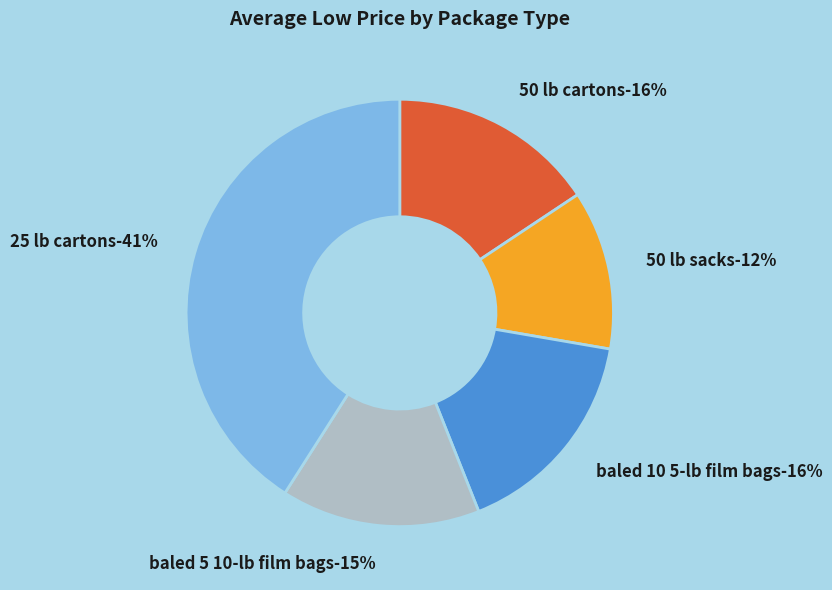

To the nearest percent, what is the combined percentage of 50 lb sacks and 50 lb cartons?

28%